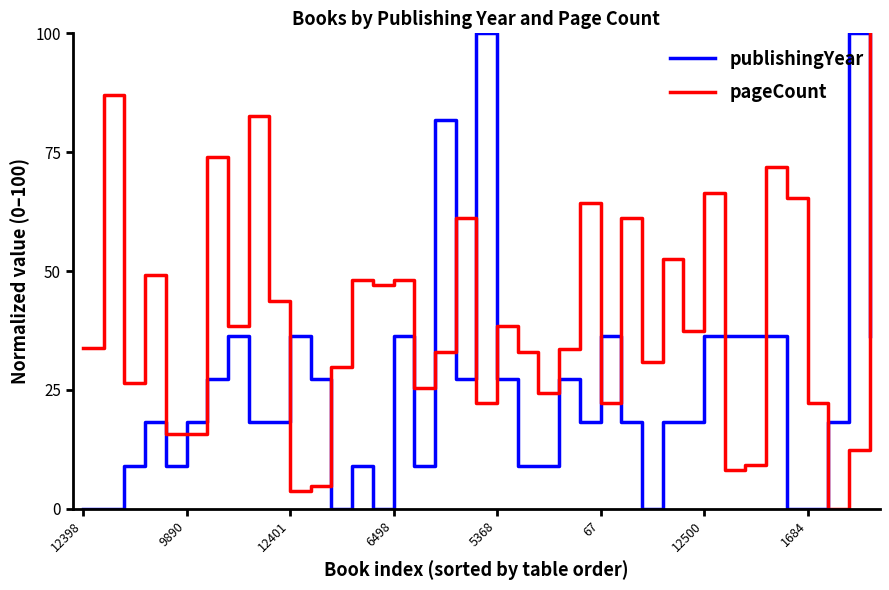

Which series has the largest range (max minus min)?

publishingYear